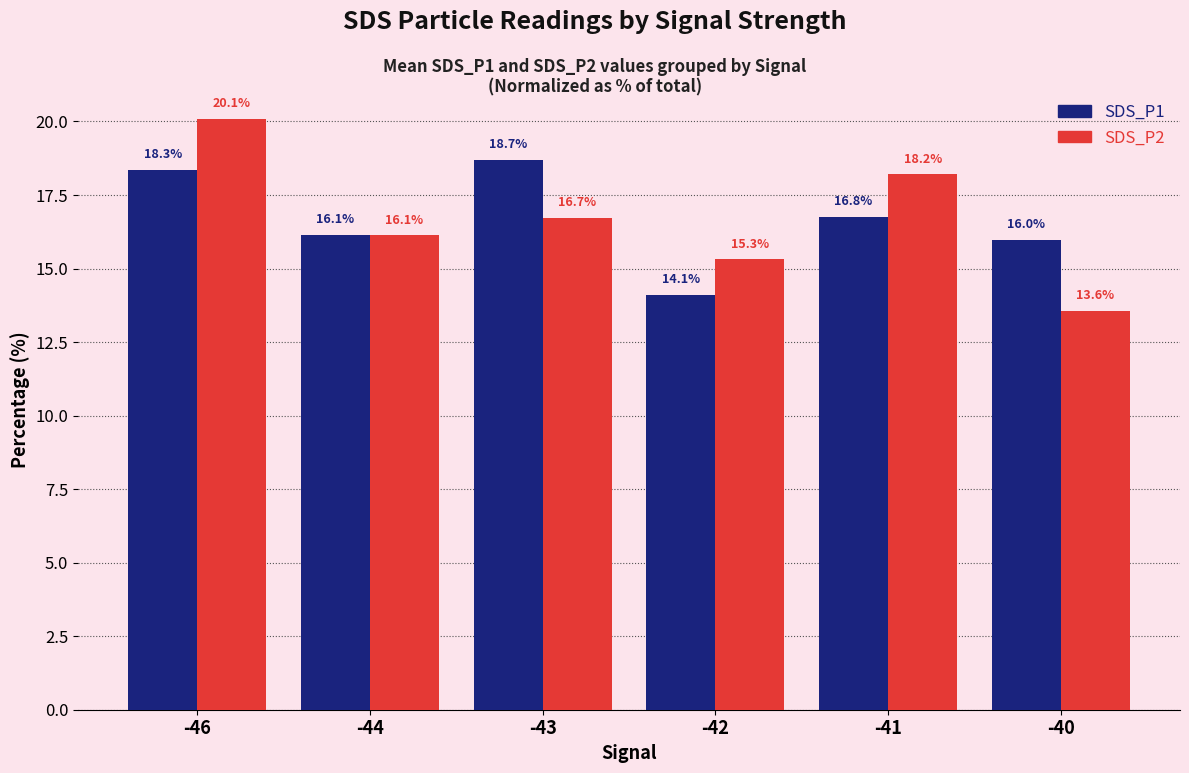

Rank the series at -46 from lowest to highest value.

SDS_P1, SDS_P2